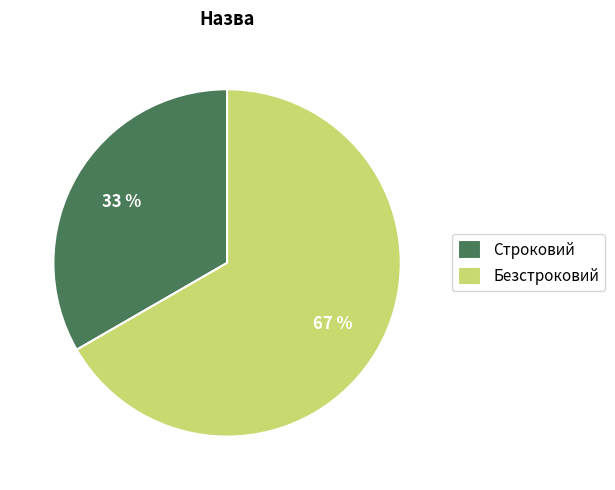

Approximately how many times larger is the value at Безстроковий compared to Строковий?

2.0